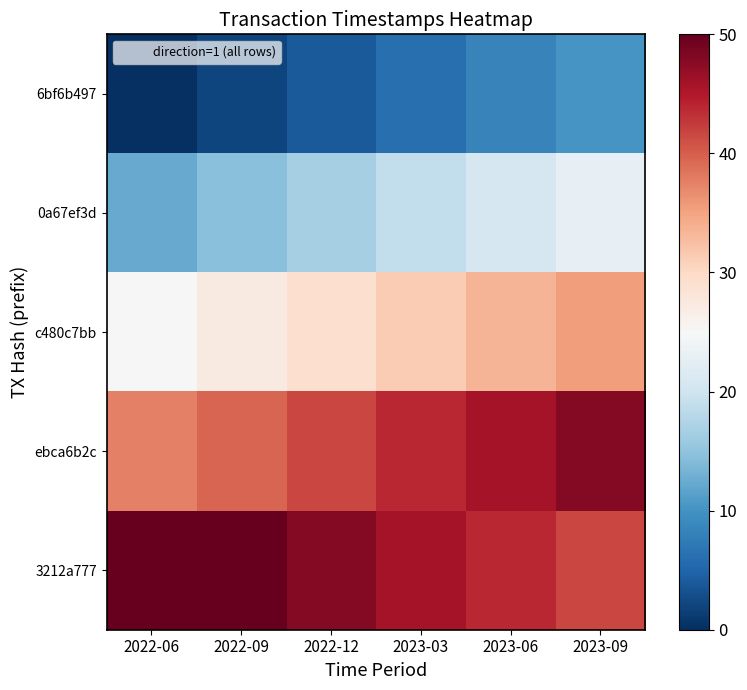

What is the total value across all series at 2022-12?

139.7